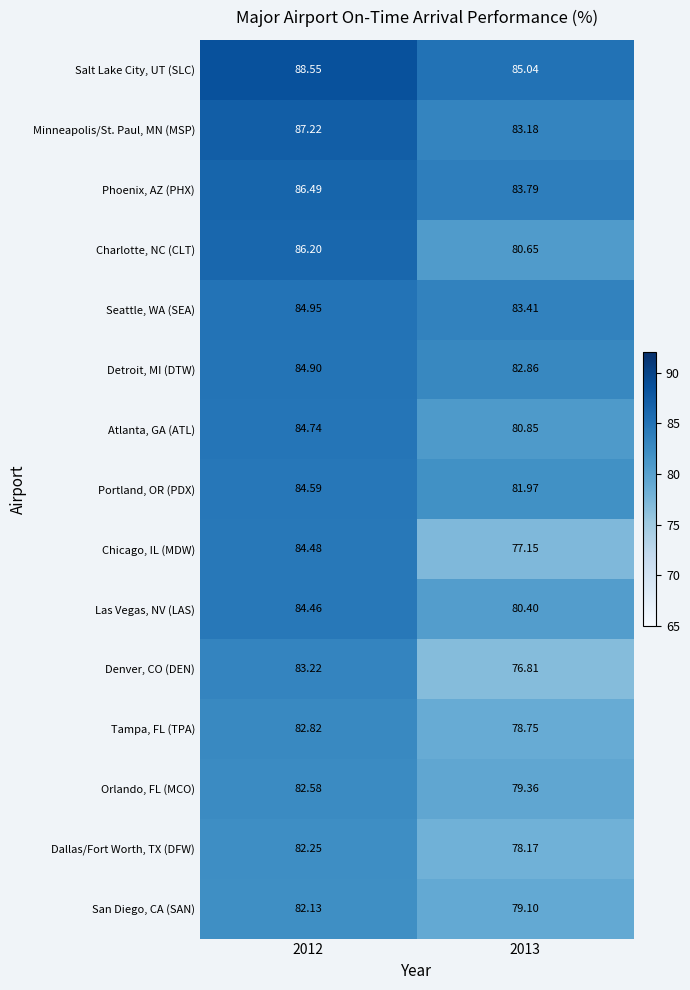

At how many categories does at least one series exceed 86?

1